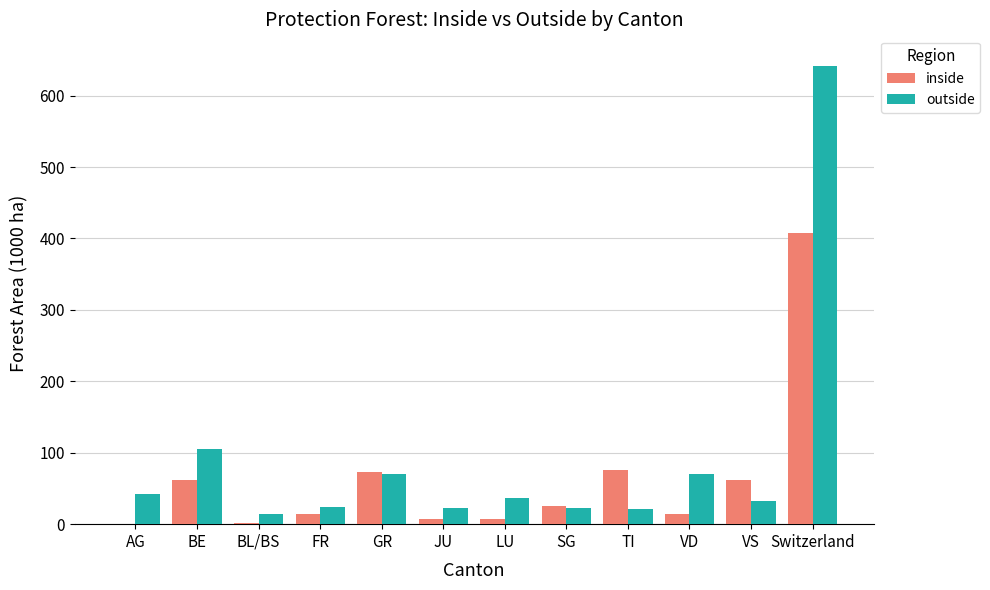

Is it true that inside equals 127.7 at TI?

False